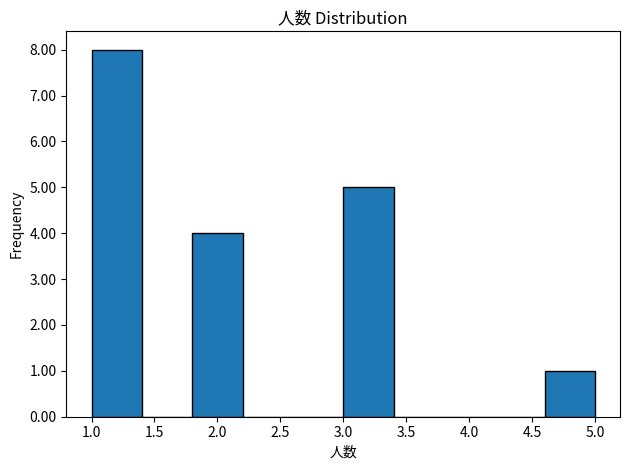

Reading left to right, transcribe this chart: for each bar, give the range it covers on the x-axis and its height. The values are not printed on the chart, so give them approximately, as read against the axis.

1.0 to 1.4: 8
1.4 to 1.8: 0
1.8 to 2.2: 4
2.2 to 2.6: 0
2.6 to 3.0: 0
3.0 to 3.4: 5
3.4 to 3.8: 0
3.8 to 4.2: 0
4.2 to 4.6: 0
4.6 to 5.0: 1